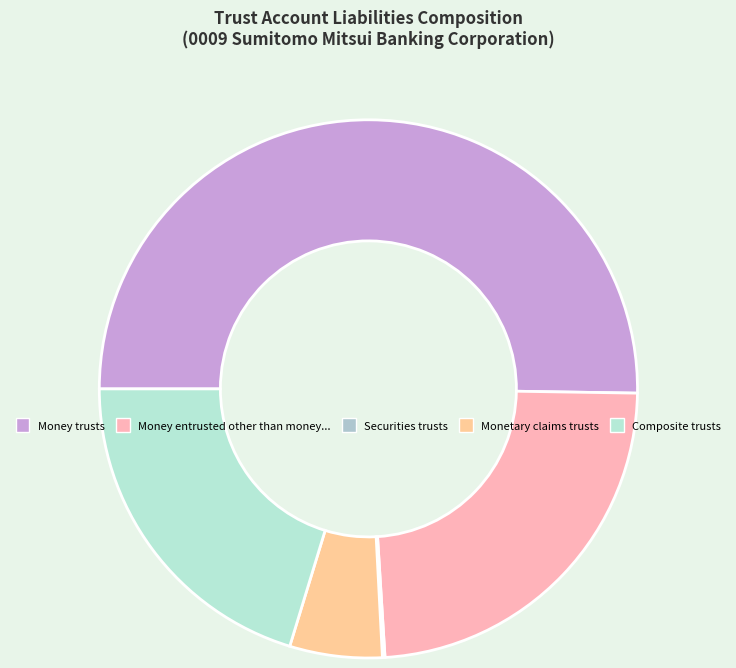

To the nearest percent, what is the difference between the largest and smallest slice percentages?

50%